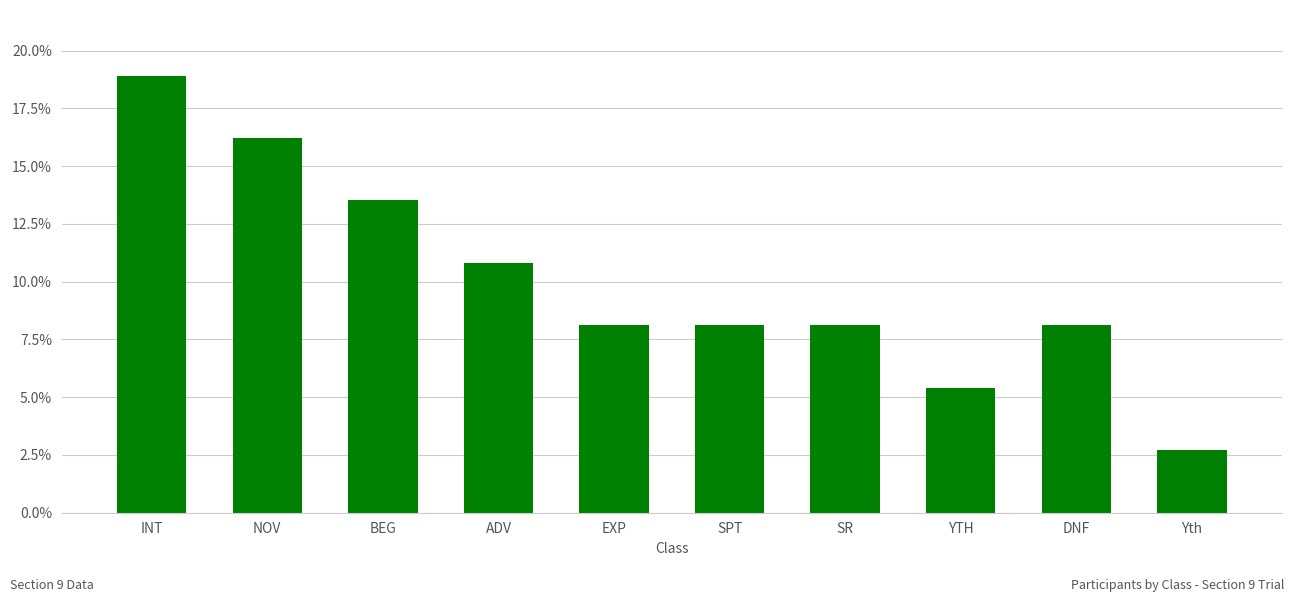

What is the label of the 1st bar from the right?

Yth